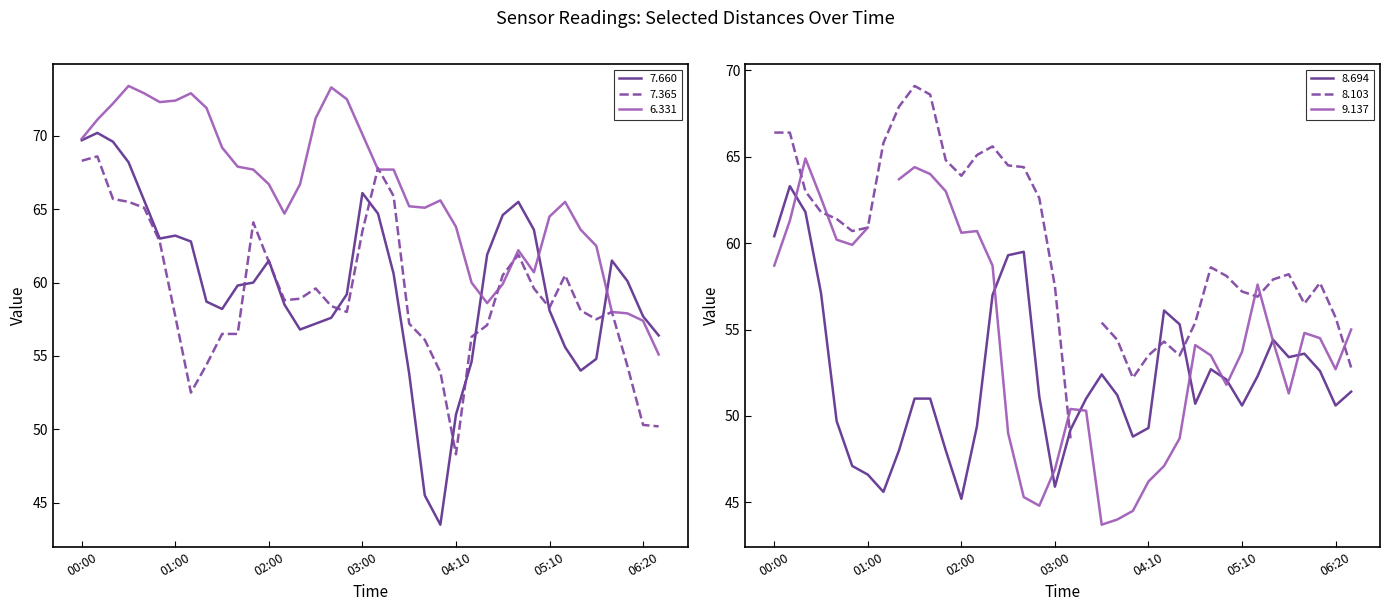

What is the maximum value for 6.331?

73.4